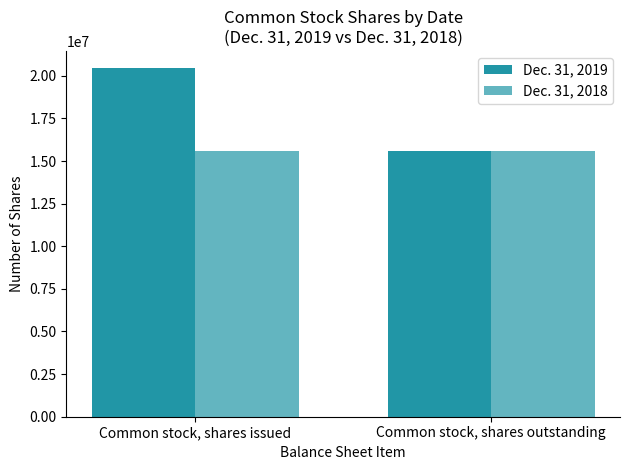

Is it true that Dec. 31, 2019 equals 15591357 at Common stock, shares outstanding?

True